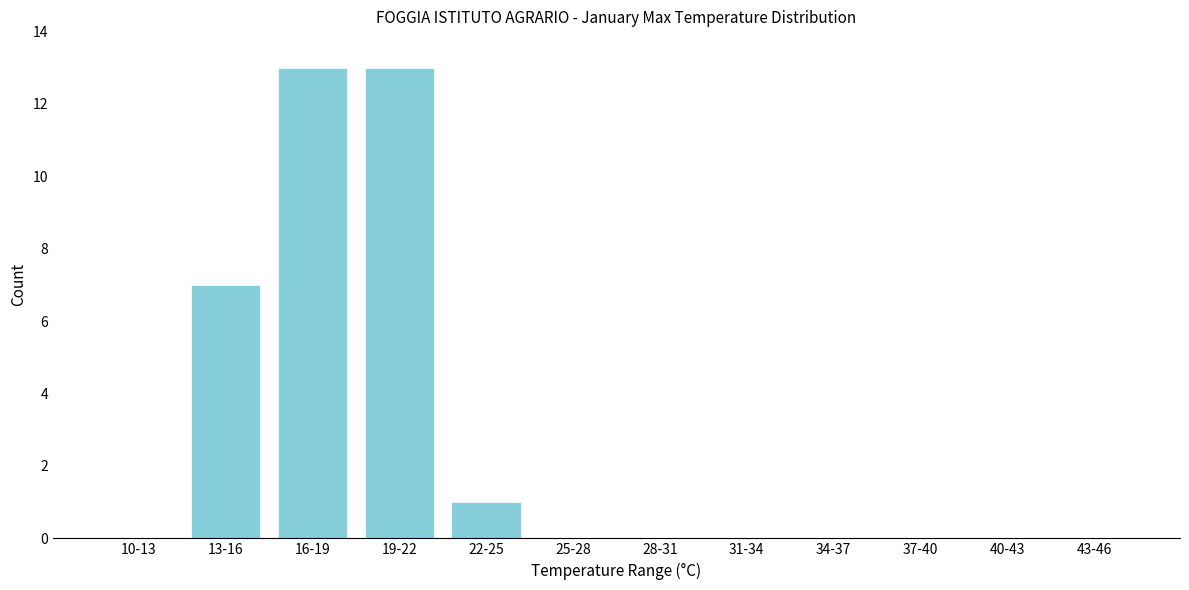

Reading left to right, what are all the values shown in this chart?

10-13=0	13-16=7	16-19=13	19-22=13	22-25=1	25-28=0	28-31=0	31-34=0	34-37=0	37-40=0	40-43=0	43-46=0